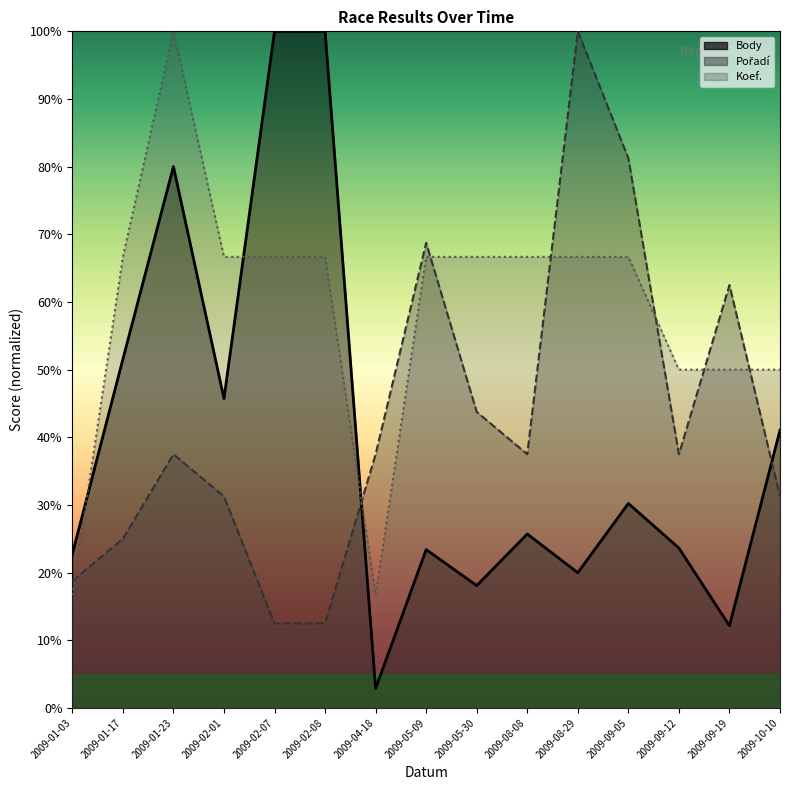

How many interior local peaks does the Koef. series have?

1